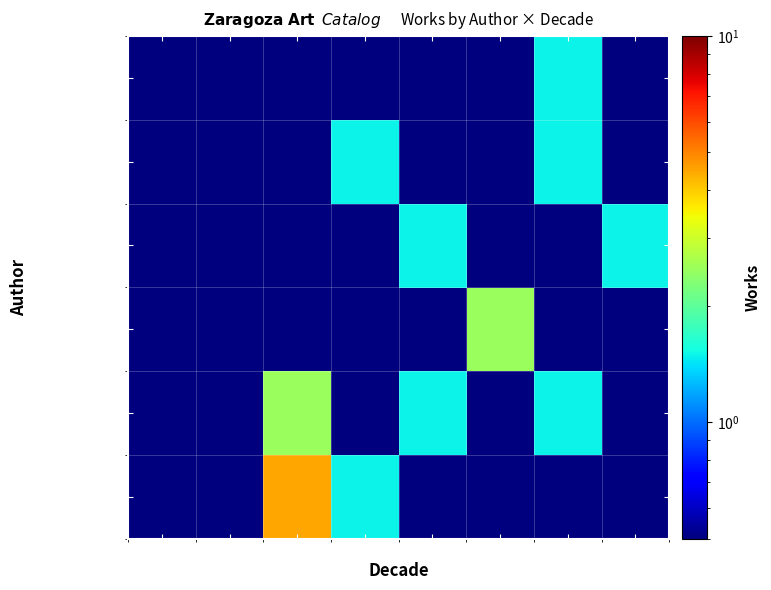

What is the minimum value shown in the chart?

0.5